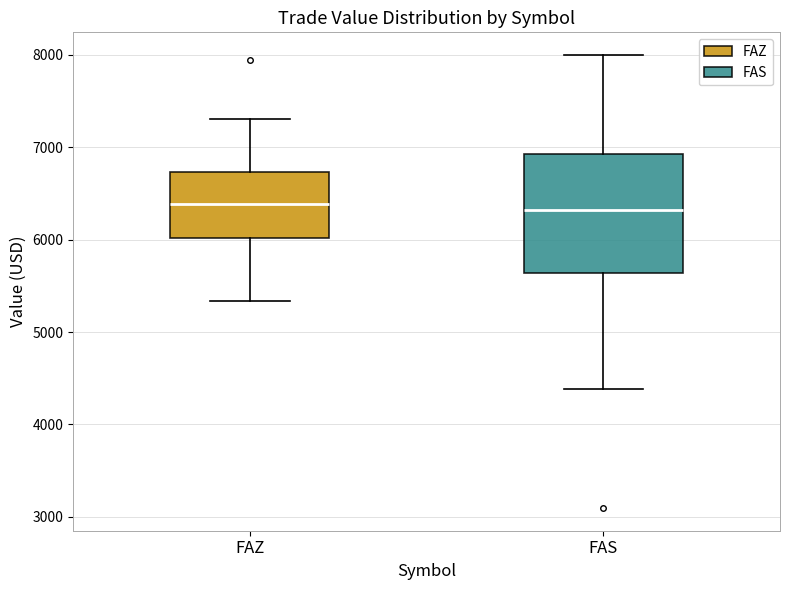

Where does the upper whisker of the box for FAZ end on the y-axis? The values are not printed on the chart, so give them approximately, as read against the axis.

7300